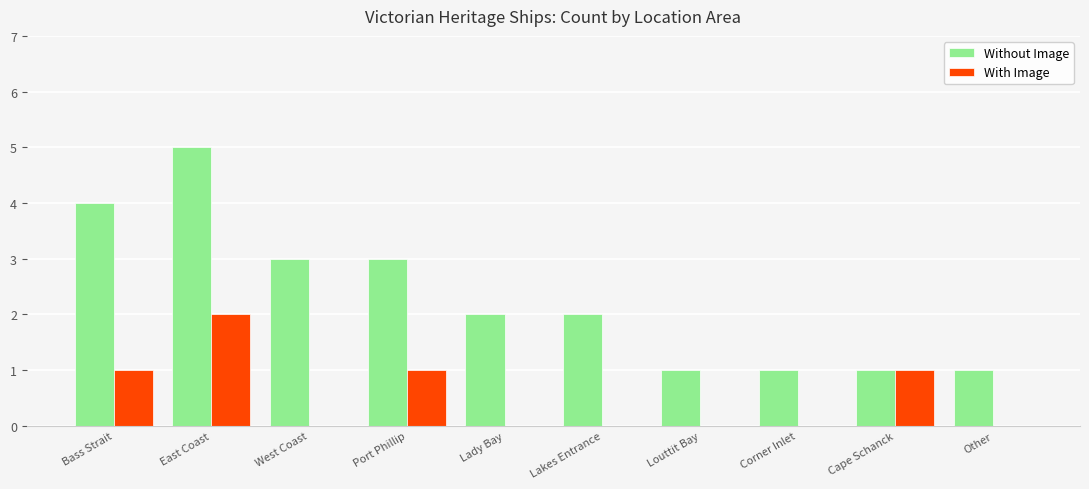

Count the Without Image values in the range 1 to 3.

8